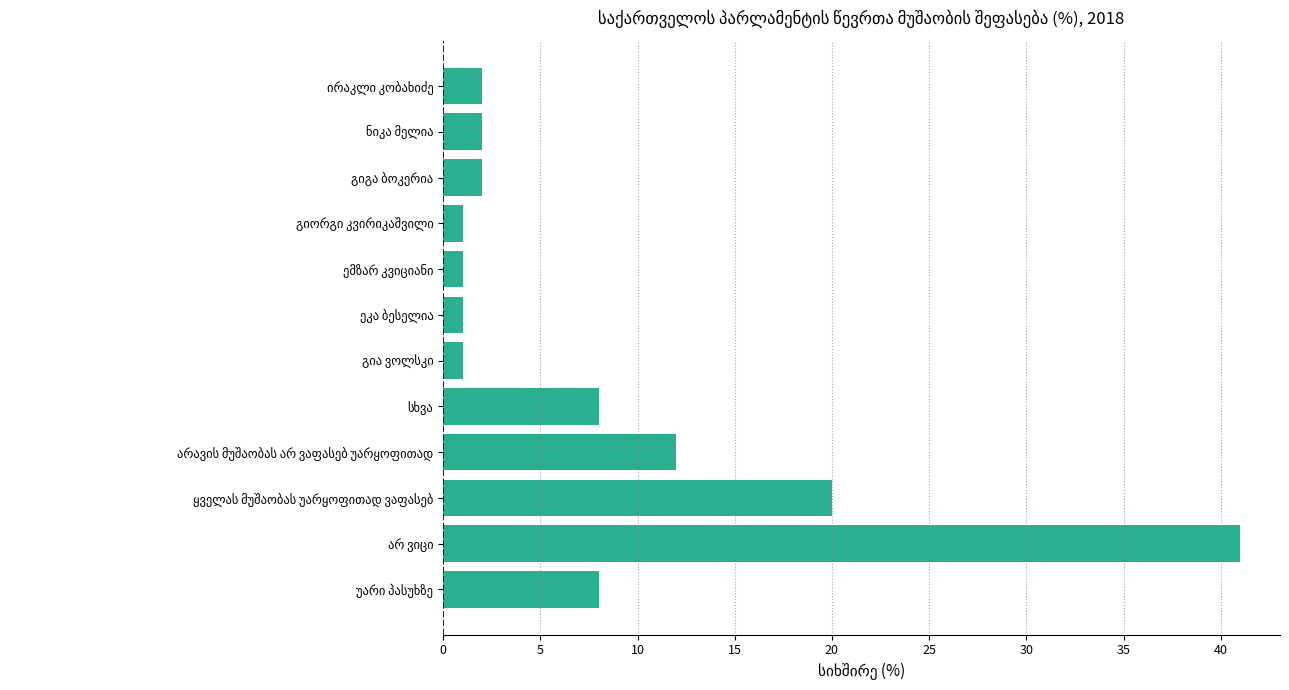

What is the maximum value shown in the chart?

41